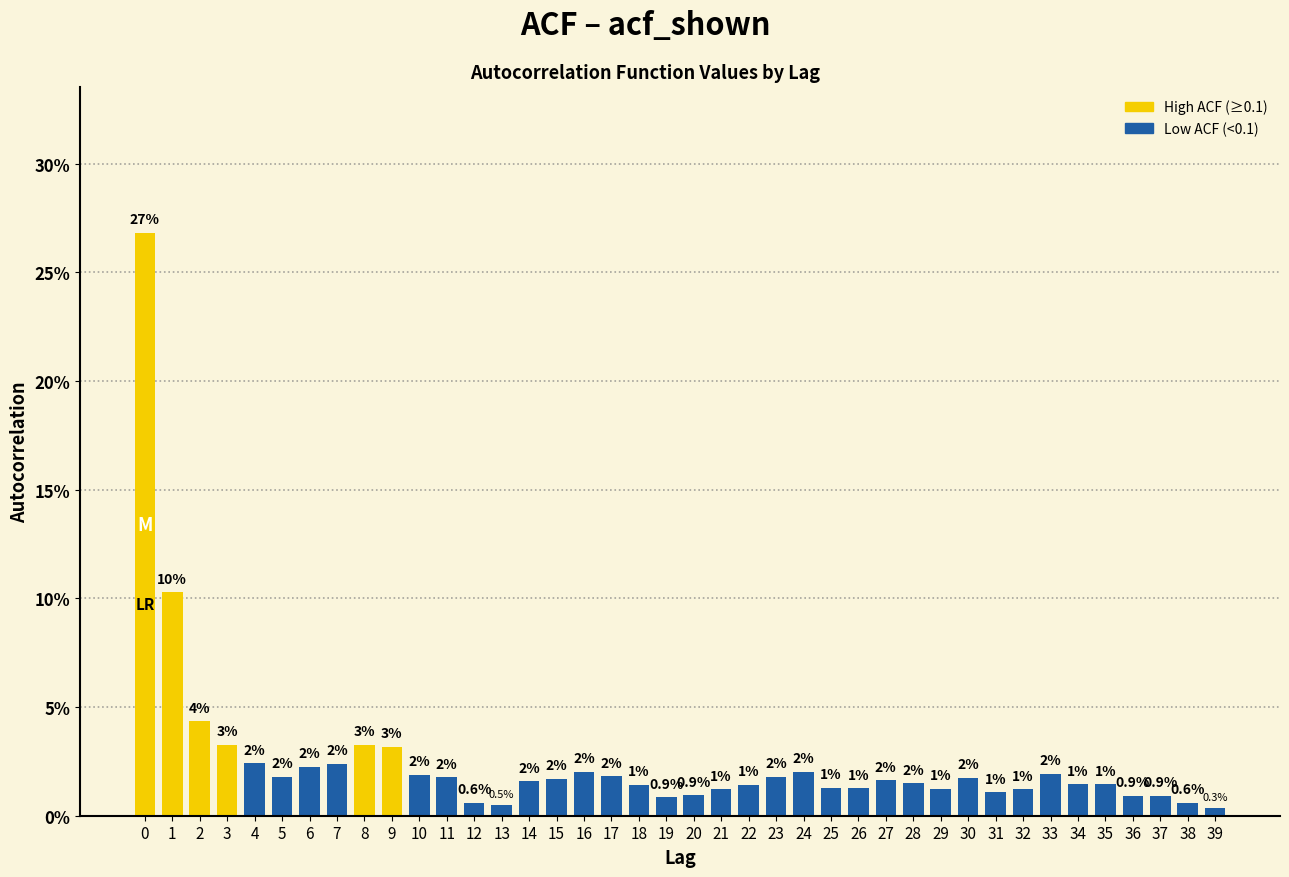

True or false: the data shows 1.0 at 4.

False